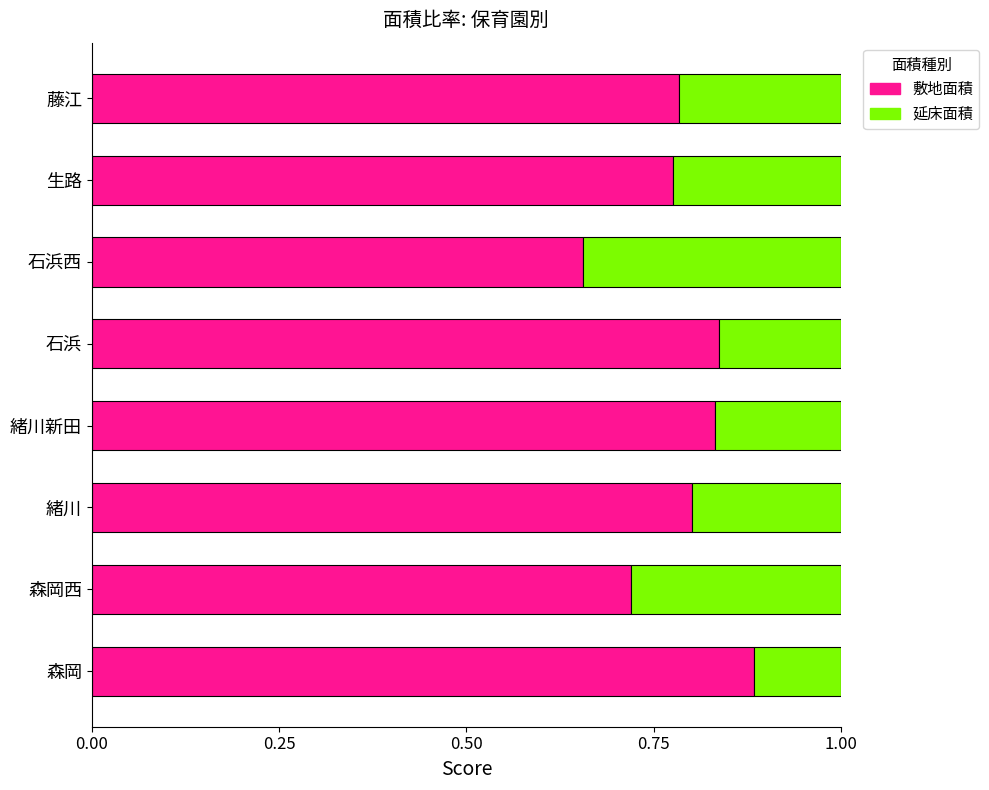

Is it true that 敷地面積 equals 0.8 at 緒川?

True